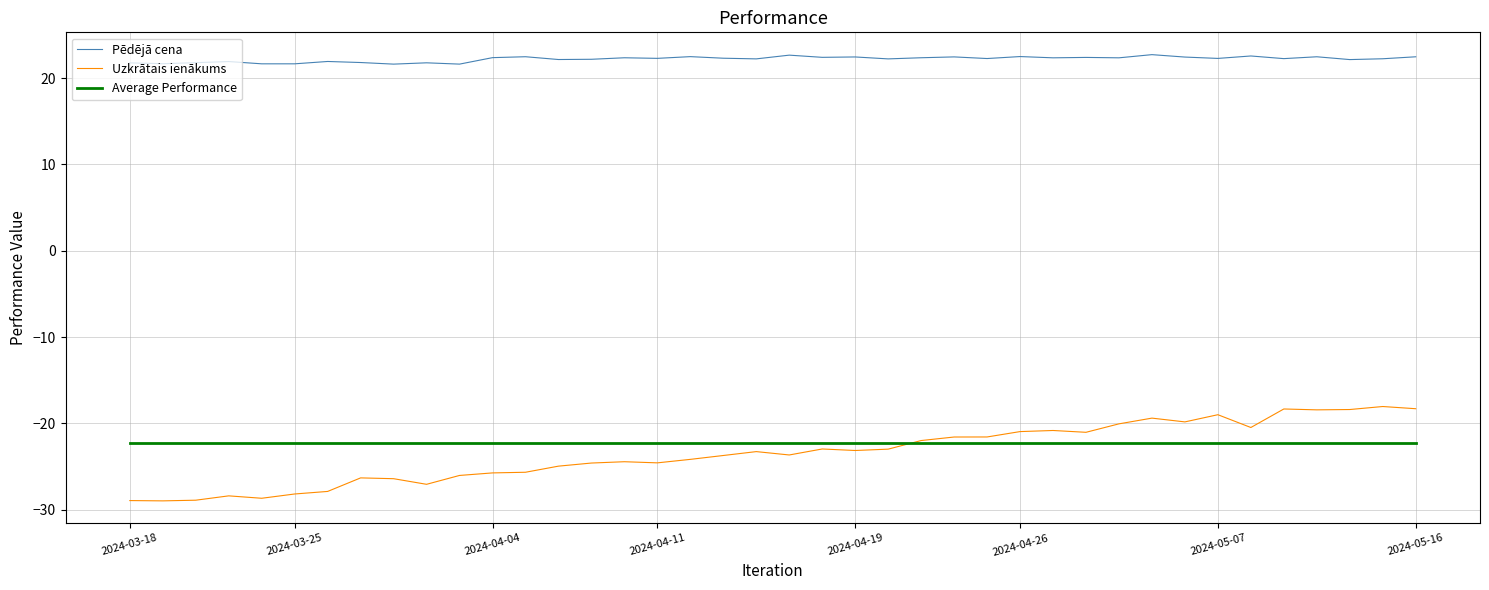

What is the maximum value for Average Performance?

-22.3